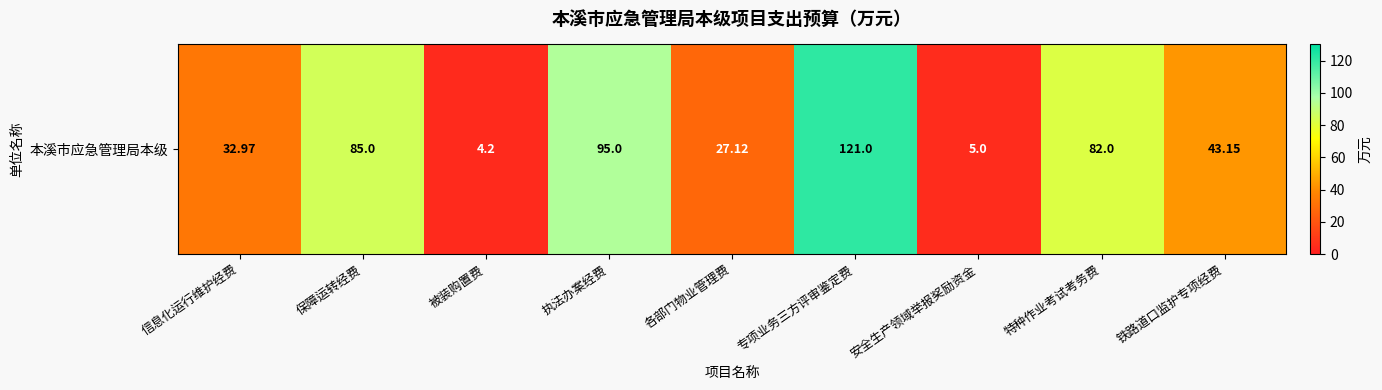

What is the average value?

55.0